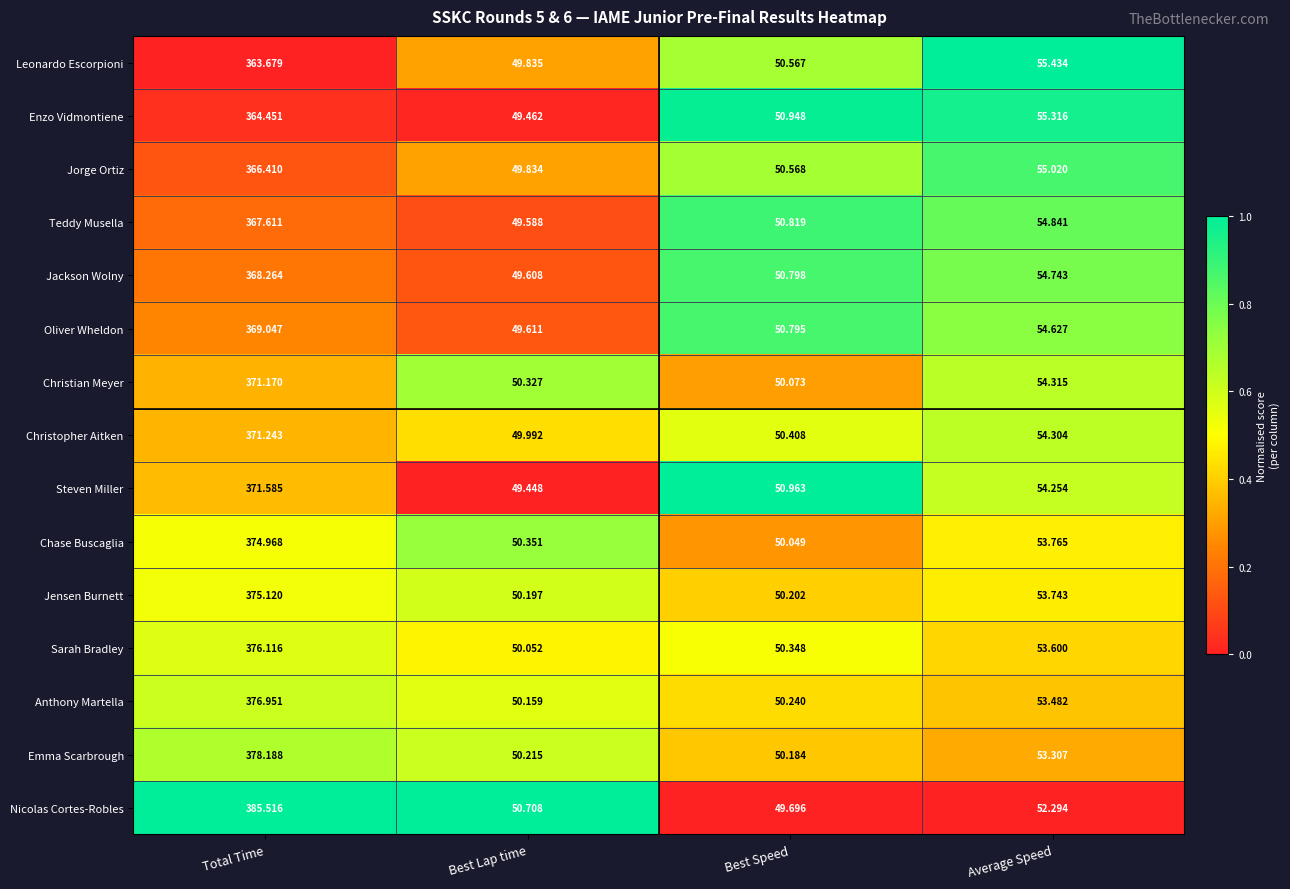

List the series in order of their peak value, lowest first.

Leonardo Escorpioni, Enzo Vidmontiene, Jorge Ortiz, Teddy Musella, Jackson Wolny, Oliver Wheldon, Christian Meyer, Christopher Aitken, Steven Miller, Chase Buscaglia, Jensen Burnett, Sarah Bradley, Anthony Martella, Emma Scarbrough, Nicolas Cortes-Robles